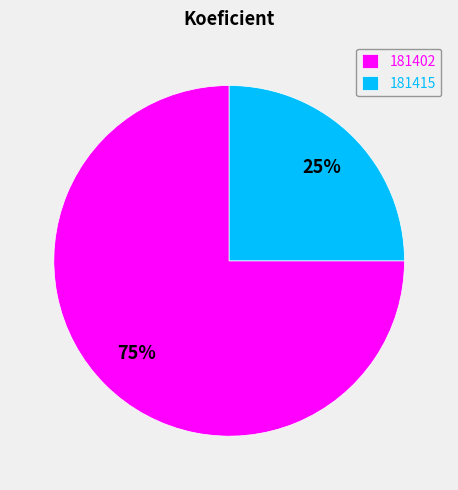

What is the smallest slice in the pie chart?

181415